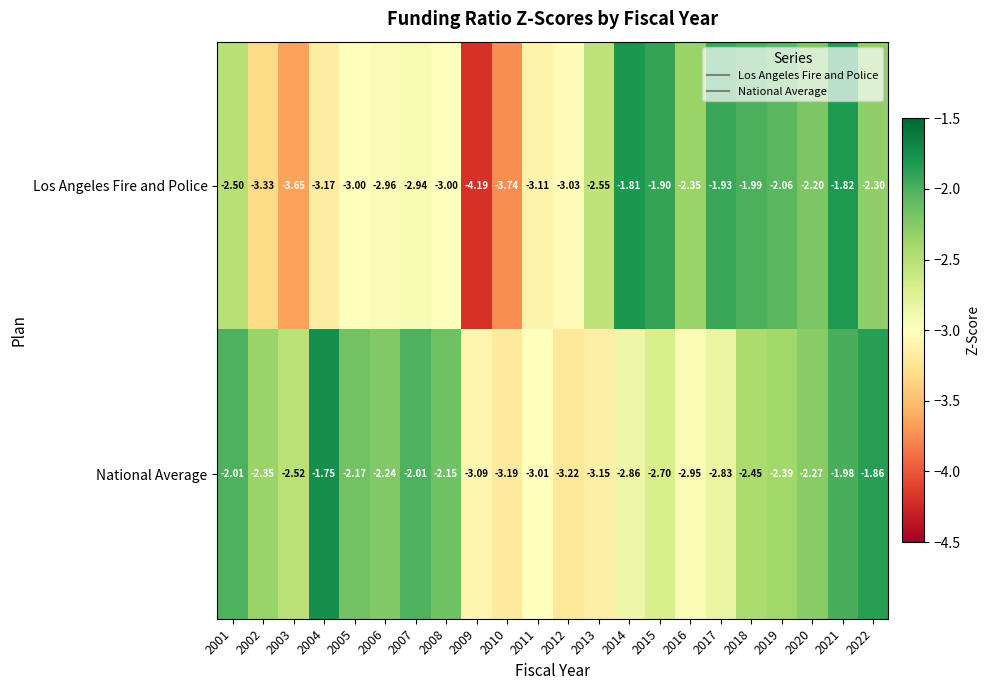

Between 2016 and 2018, which series saw the biggest shift?

National Average